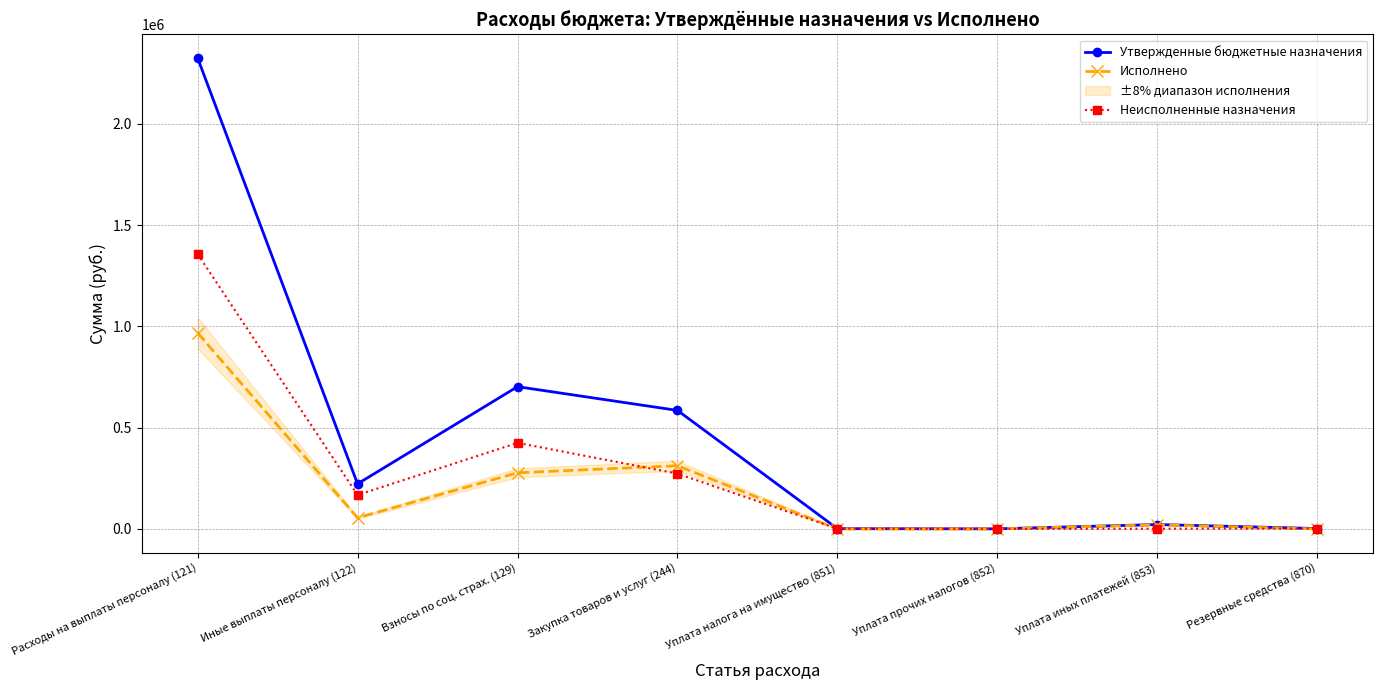

How many intersections are there between Неисполненные назначения and Исполнено?

4